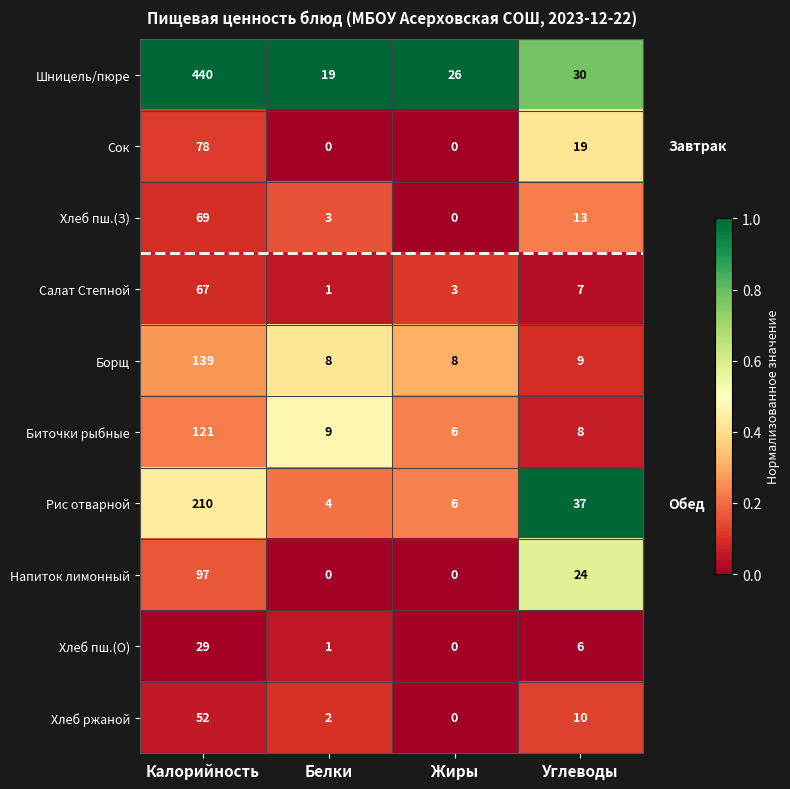

What is the sum of the Хлеб пш.(З) values at Углеводы and Жиры?

13